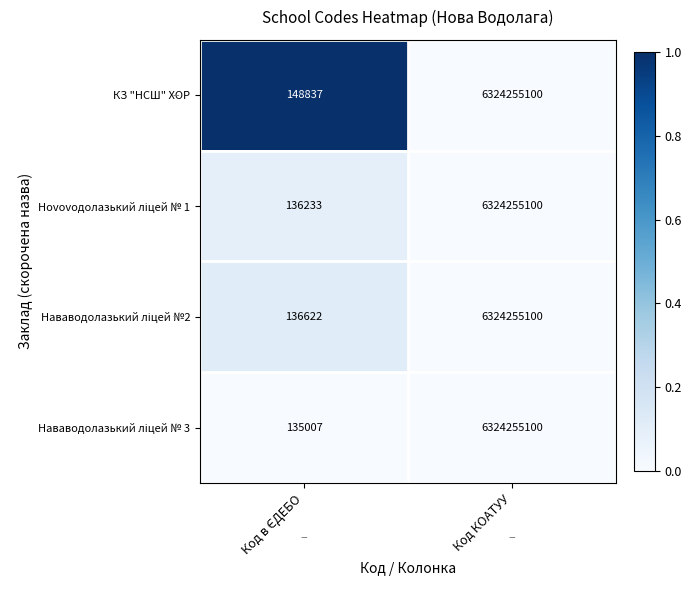

Which series has the largest total across all categories?

КЗ "НСШ" ХОР